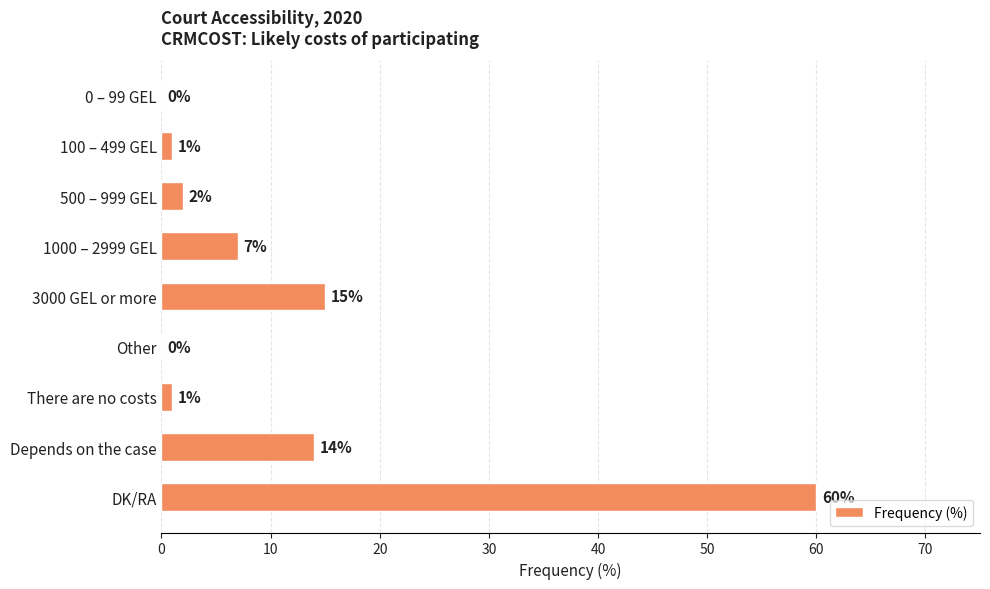

Reading top to bottom, transcribe all the data shown in this chart.

0 – 99 GEL=0	100 – 499 GEL=1	500 – 999 GEL=2	1000 – 2999 GEL=7	3000 GEL or more=15	Other=0	There are no costs=1	Depends on the case=14	DK/RA=60